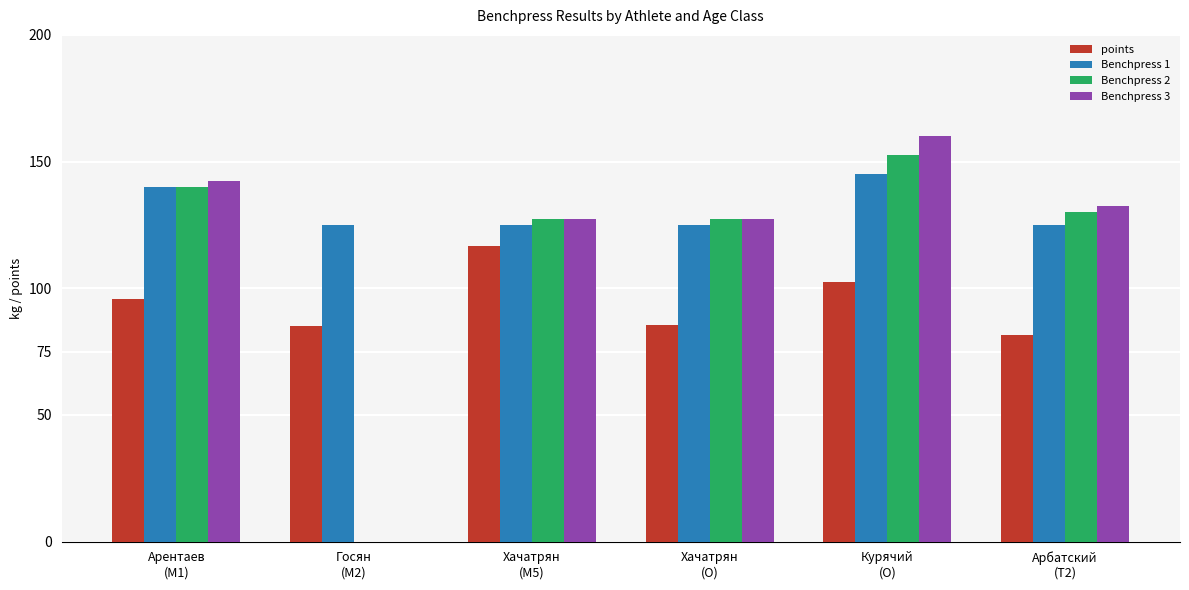

Is the value of Benchpress 1 at Курячий
(O) greater than the value of points at Курячий
(O)?

Yes